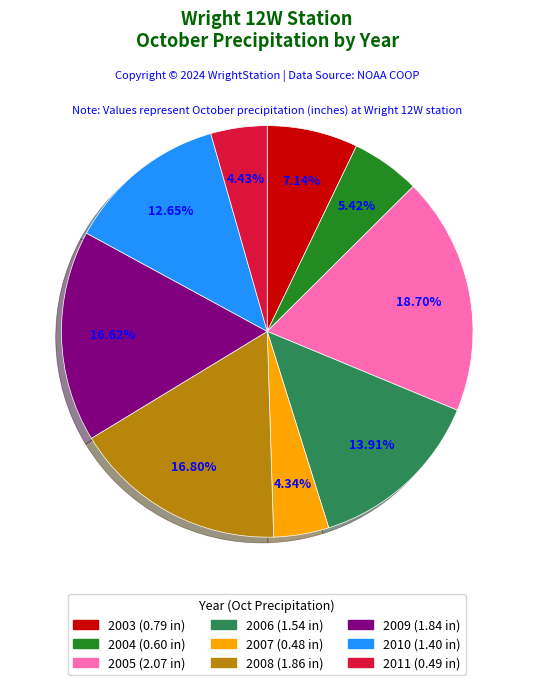

How much of the chart is everything except 2008?

83.2%